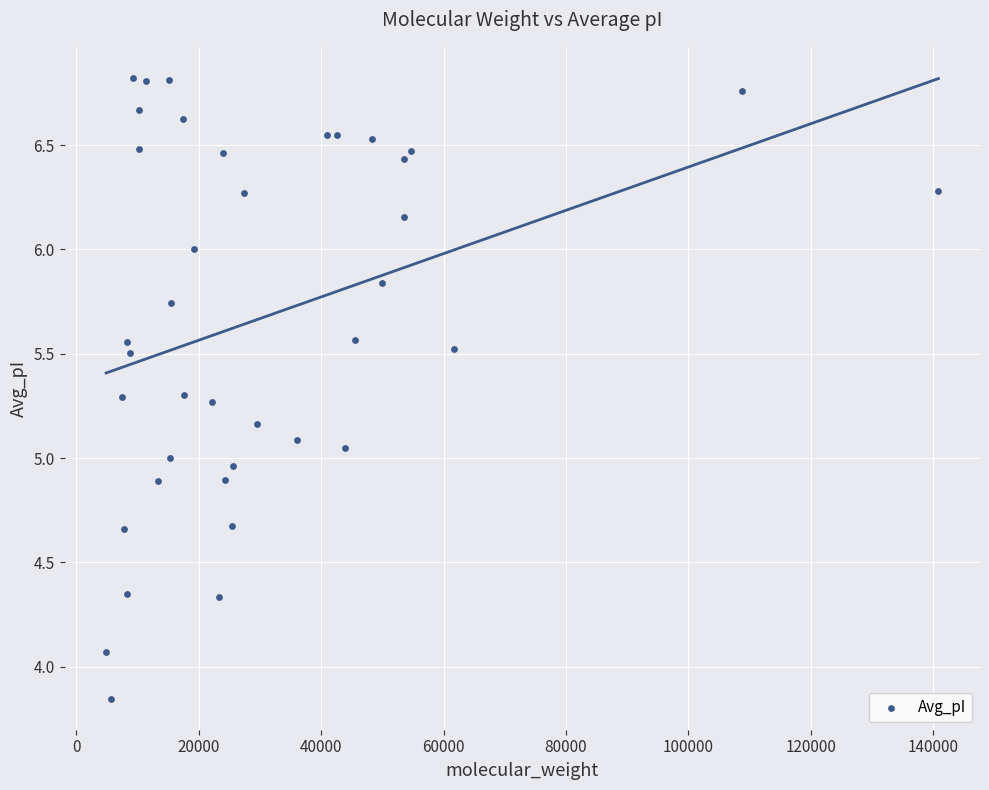

What is the range of Y values (max minus min)?

3.0